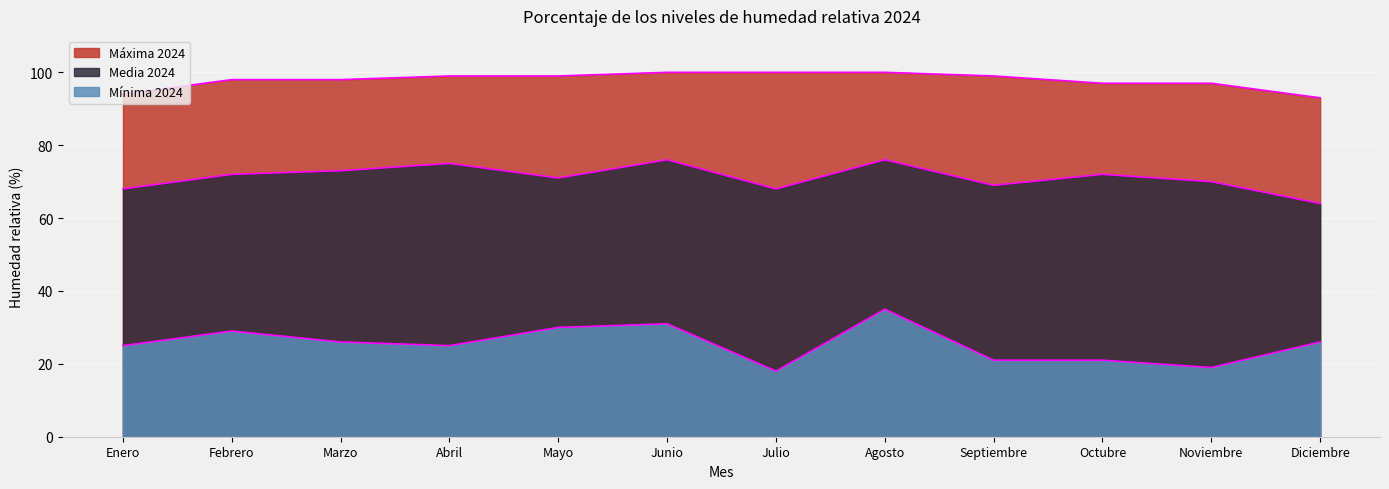

Is the value of Mínima 2024 at Febrero greater than the value of Máxima 2024 at Diciembre?

No